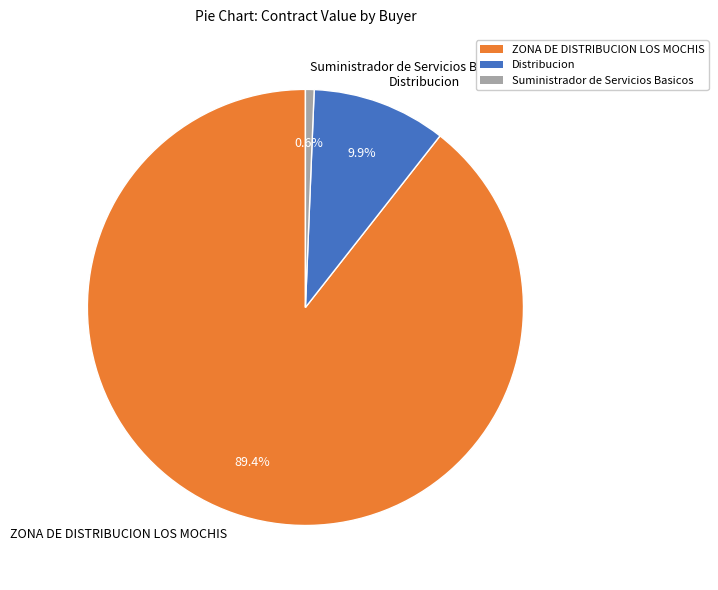

How many segments does this pie chart have?

3